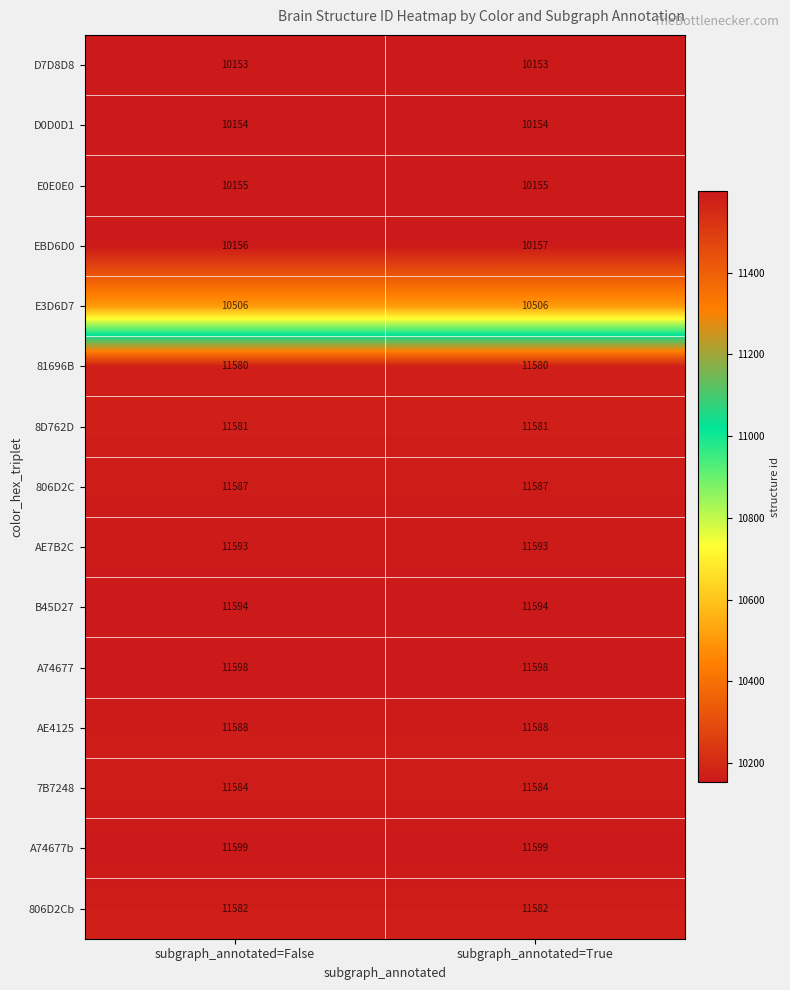

Reading left to right, extract all data points from this chart.

D7D8D8: subgraph_annotated=False=10153	subgraph_annotated=True=10153
D0D0D1: subgraph_annotated=False=10154	subgraph_annotated=True=10154
E0E0E0: subgraph_annotated=False=10155	subgraph_annotated=True=10155
EBD6D0: subgraph_annotated=False=10156	subgraph_annotated=True=10157
E3D6D7: subgraph_annotated=False=10506	subgraph_annotated=True=10506
81696B: subgraph_annotated=False=11580	subgraph_annotated=True=11580
8D762D: subgraph_annotated=False=11581	subgraph_annotated=True=11581
806D2C: subgraph_annotated=False=11587	subgraph_annotated=True=11587
AE7B2C: subgraph_annotated=False=11593	subgraph_annotated=True=11593
B45D27: subgraph_annotated=False=11594	subgraph_annotated=True=11594
A74677: subgraph_annotated=False=11598	subgraph_annotated=True=11598
AE4125: subgraph_annotated=False=11588	subgraph_annotated=True=11588
7B7248: subgraph_annotated=False=11584	subgraph_annotated=True=11584
A74677b: subgraph_annotated=False=11599	subgraph_annotated=True=11599
806D2Cb: subgraph_annotated=False=11582	subgraph_annotated=True=11582